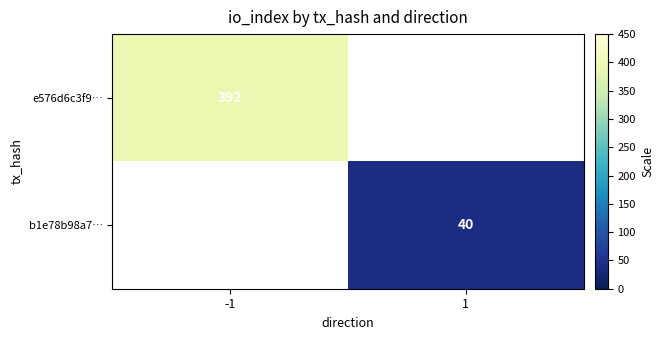

The value of e576d6c3f9… at -1 is 106. True or false?

False